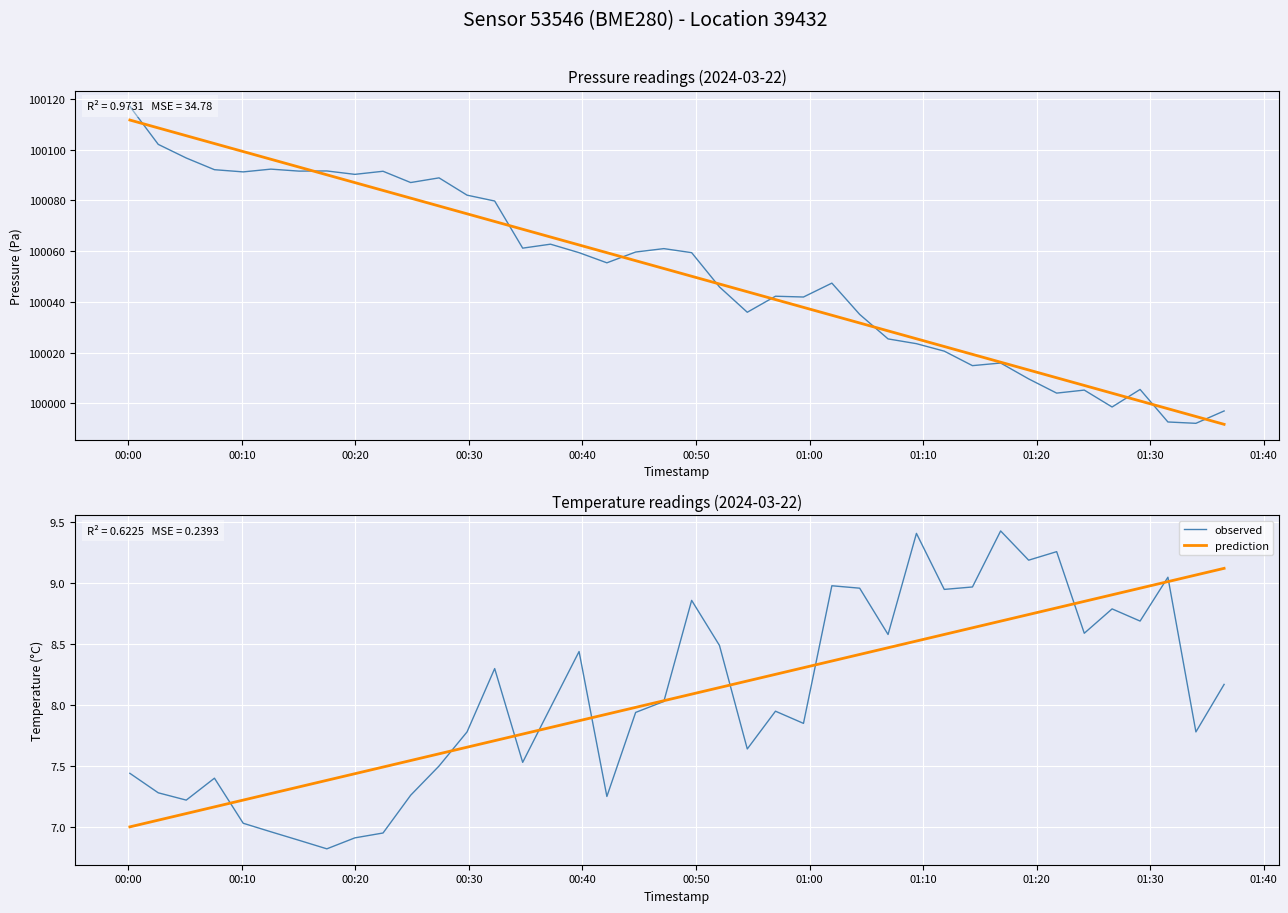

True or false: observed and prediction intersect in this chart.

True